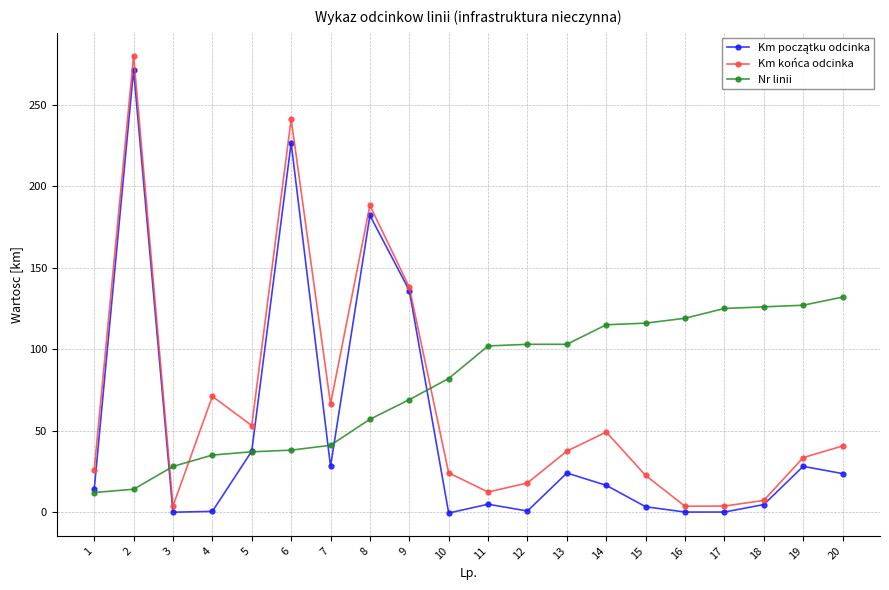

Which series changed the most between 2 and 17?

Km końca odcinka